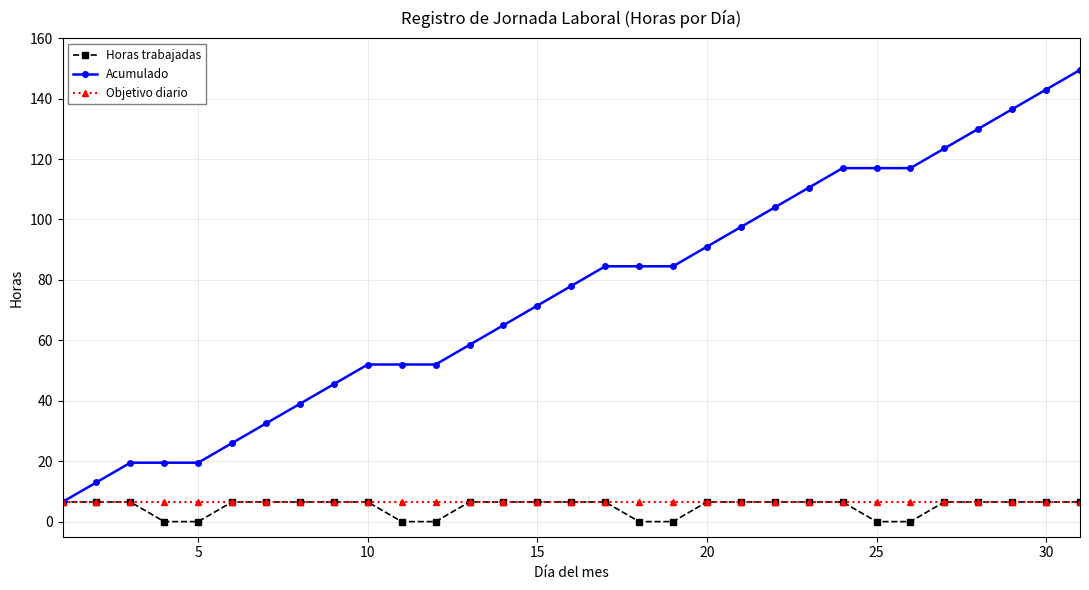

What is the value of the Objetivo diario point at the 6th from the left?

6.5